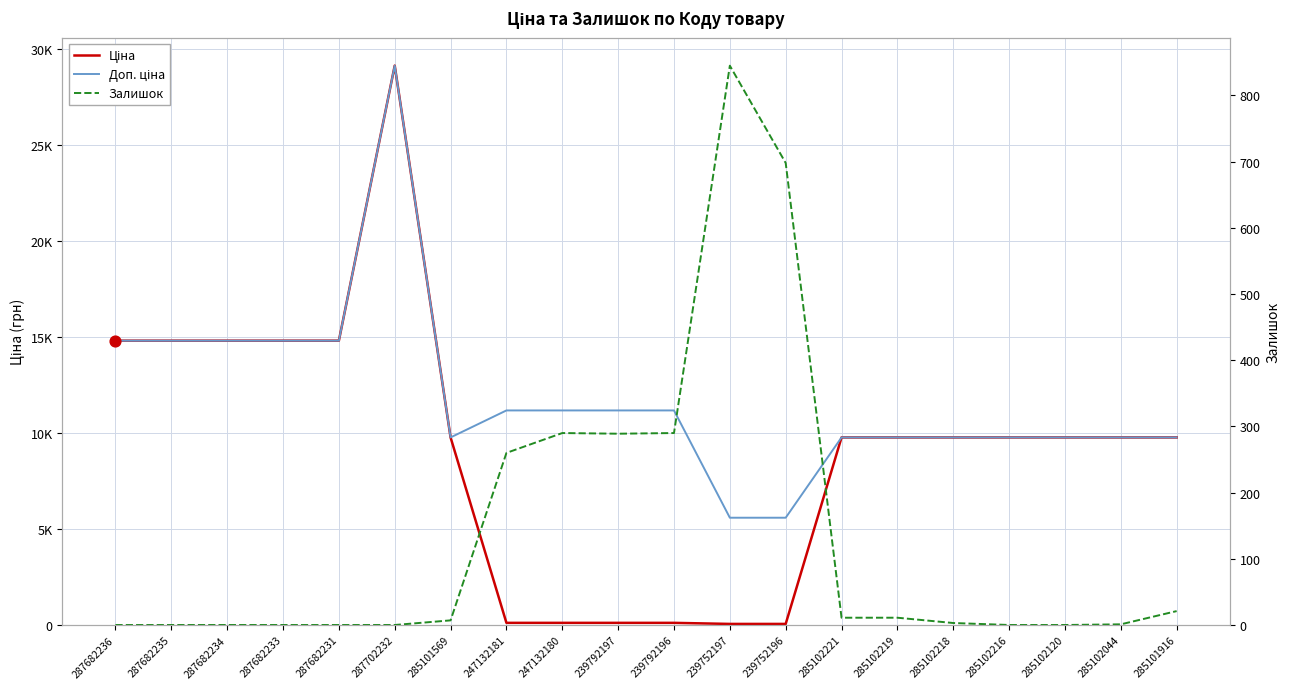

What is the total value across all series at 287682235?

29635.2